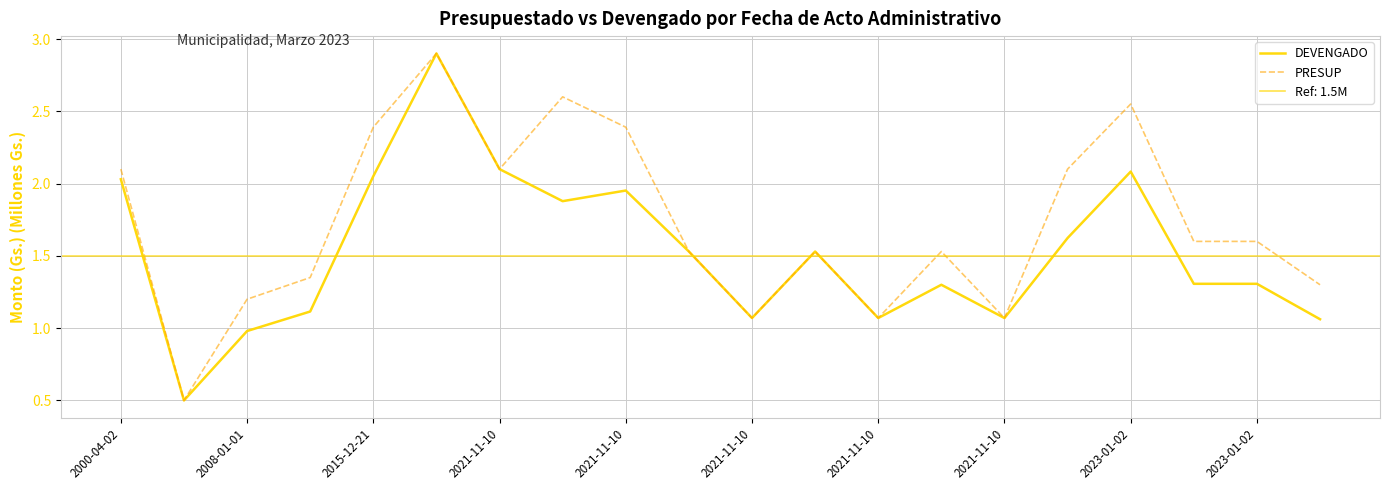

Rank the series by their average value, from highest to lowest.

PRESUP, DEVENGADO